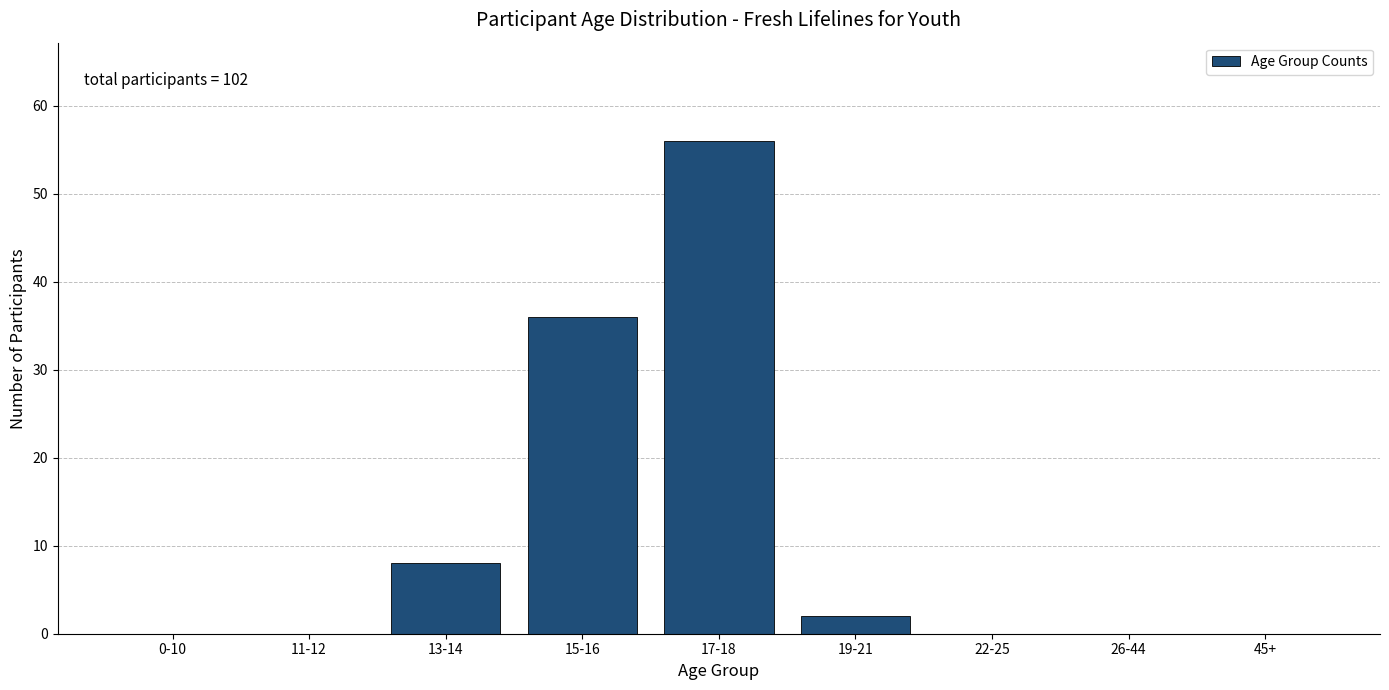

Reading left to right, transcribe all the data shown in this chart.

0-10=0	11-12=0	13-14=8	15-16=36	17-18=56	19-21=2	22-25=0	26-44=0	45+=0